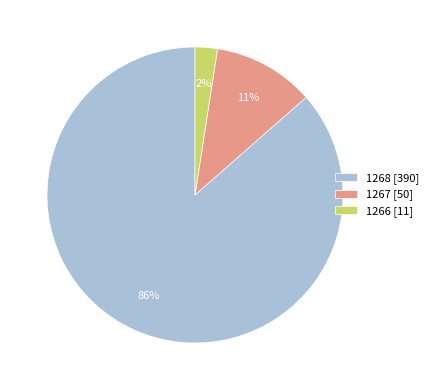

How many slices are in this pie chart?

3